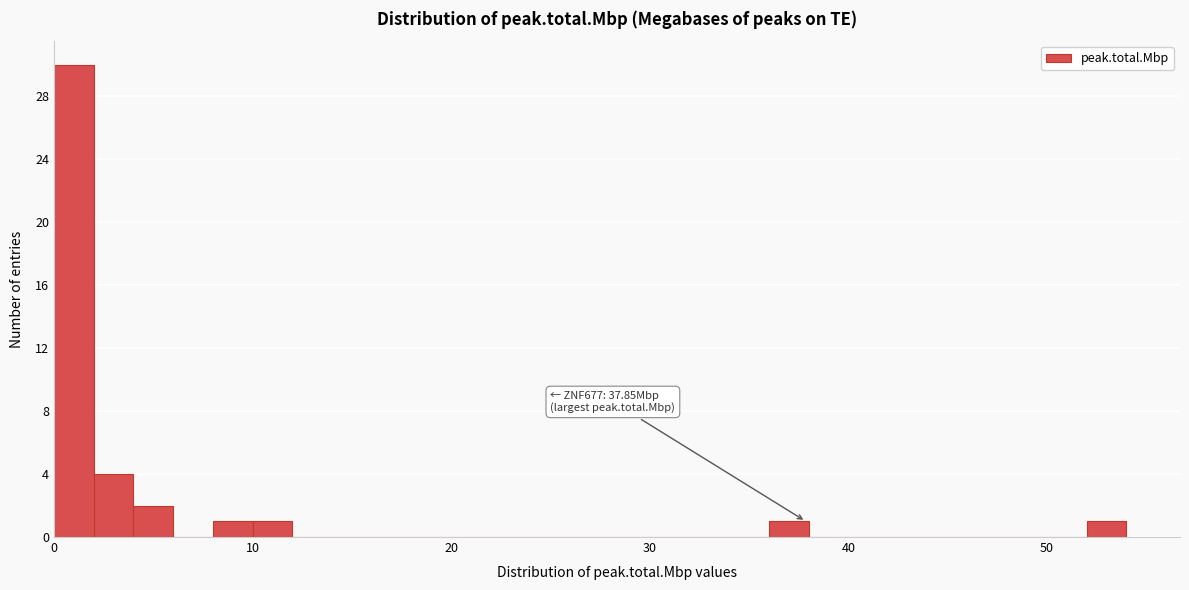

Around what value on the x-axis is the tallest bar? Give the approximate position of its centre, as read against the axis.

1